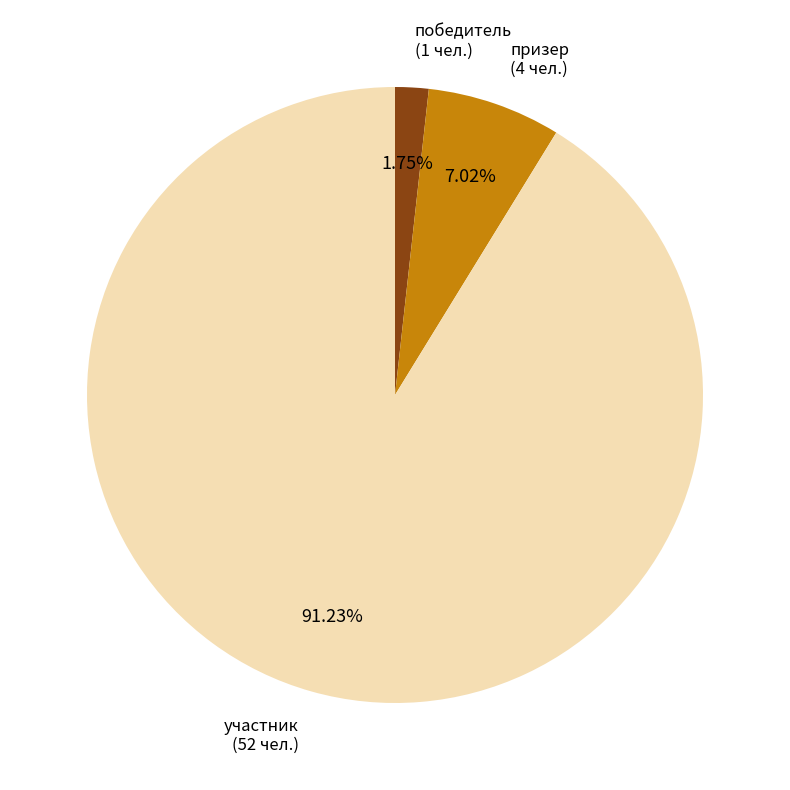

Is there any slice that represents more than half of the pie?

Yes